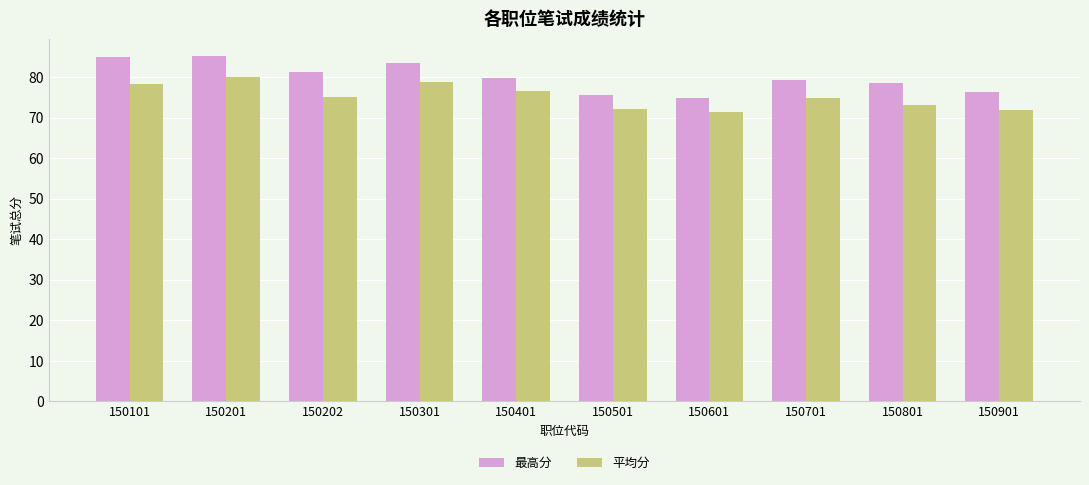

What is the difference between the highest and lowest values at 150202?

6.1